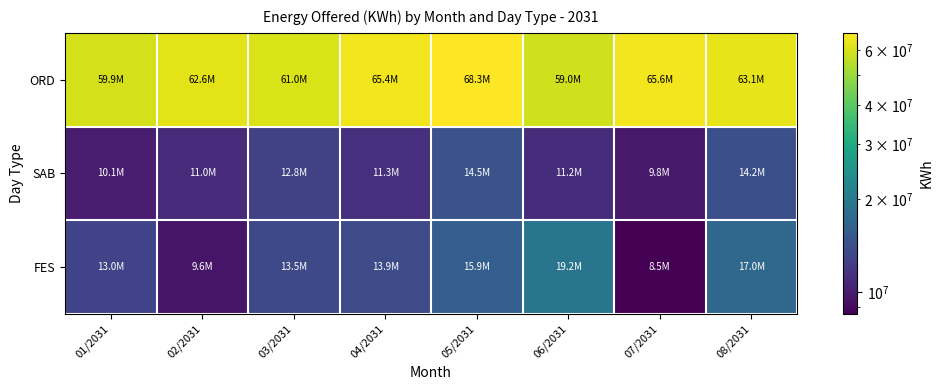

Count the number of categories in the chart.

8